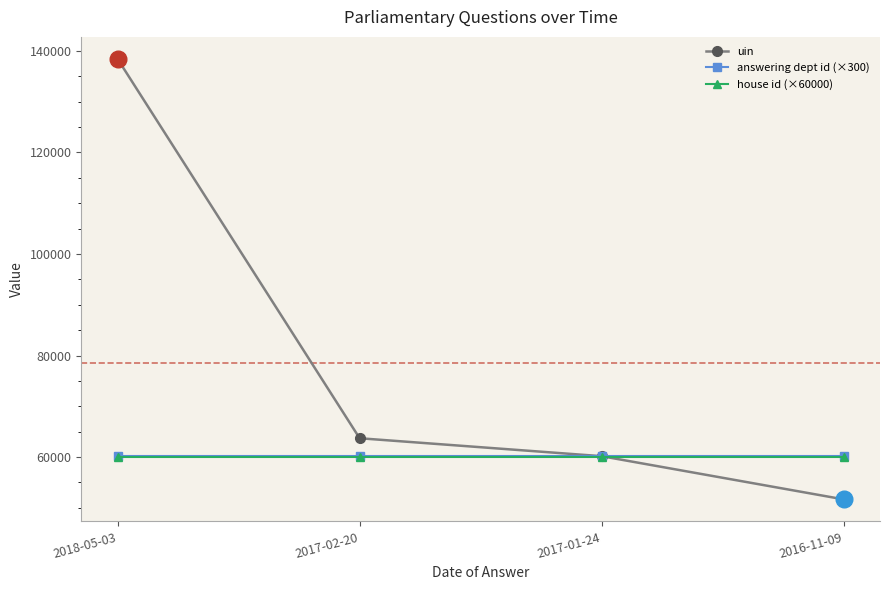

How many lines are shown in the chart?

3